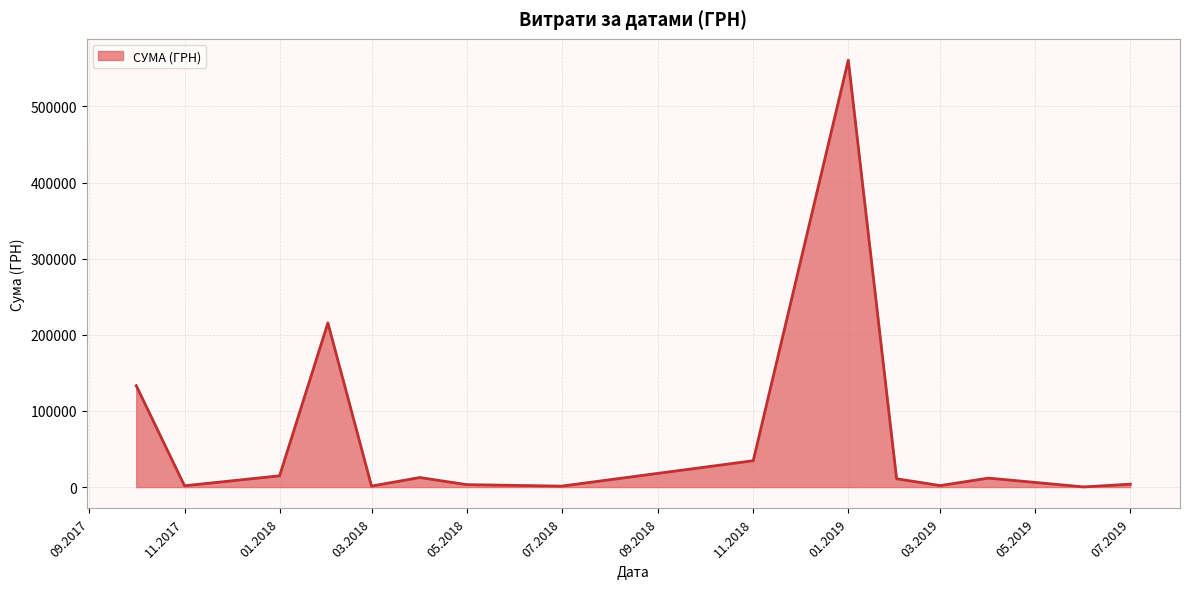

Does the chart have visible grid lines?

Yes